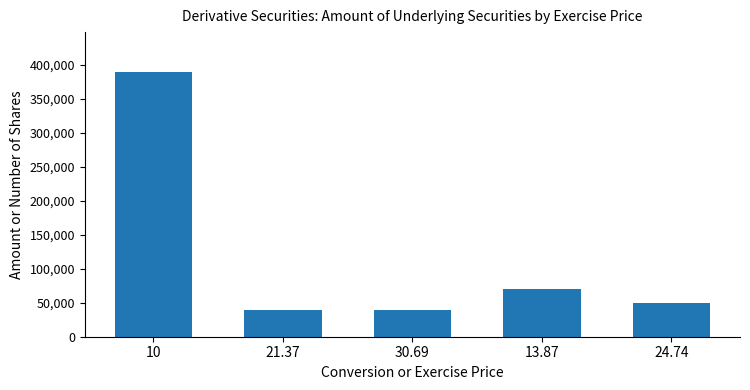

True or false: the data shows 50000 at 24.74.

True